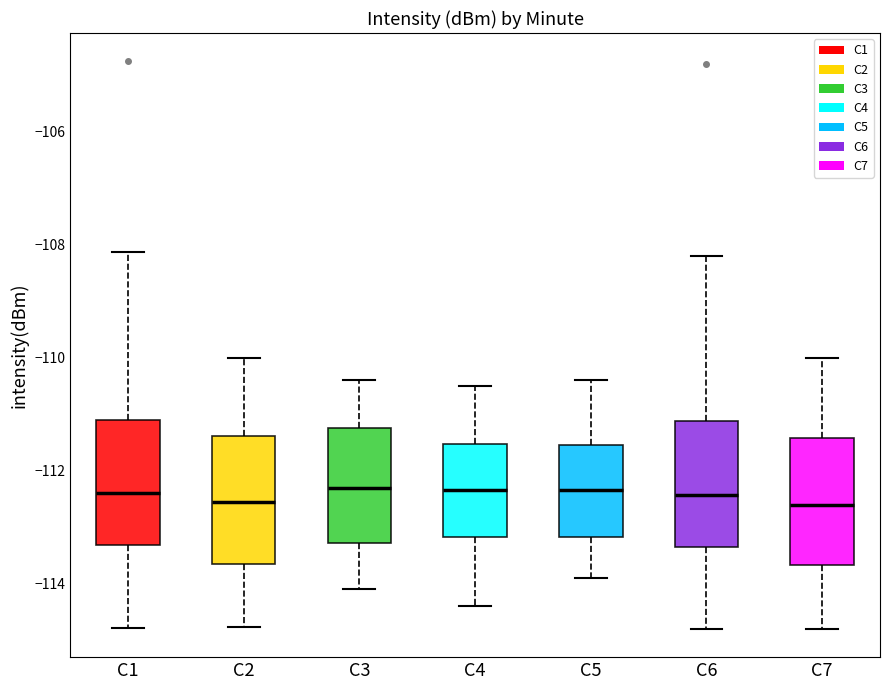

Reading left to right, transcribe this box plot: for each box, give where its median line is, the range the box spans, and where its two whiskers end, as read against the y-axis. The values are not printed on the chart, so give them approximately, as read against the axis.

C1: median -112.4, box -113.4 to -111.2, whiskers -114.8 to -108.2
C2: median -112.6, box -113.6 to -111.4, whiskers -114.8 to -110.0
C3: median -112.2, box -113.2 to -111.2, whiskers -114.0 to -110.4
C4: median -112.4, box -113.2 to -111.6, whiskers -114.4 to -110.4
C5: median -112.4, box -113.2 to -111.6, whiskers -113.8 to -110.4
C6: median -112.4, box -113.4 to -111.2, whiskers -114.8 to -108.2
C7: median -112.6, box -113.6 to -111.4, whiskers -114.8 to -110.0